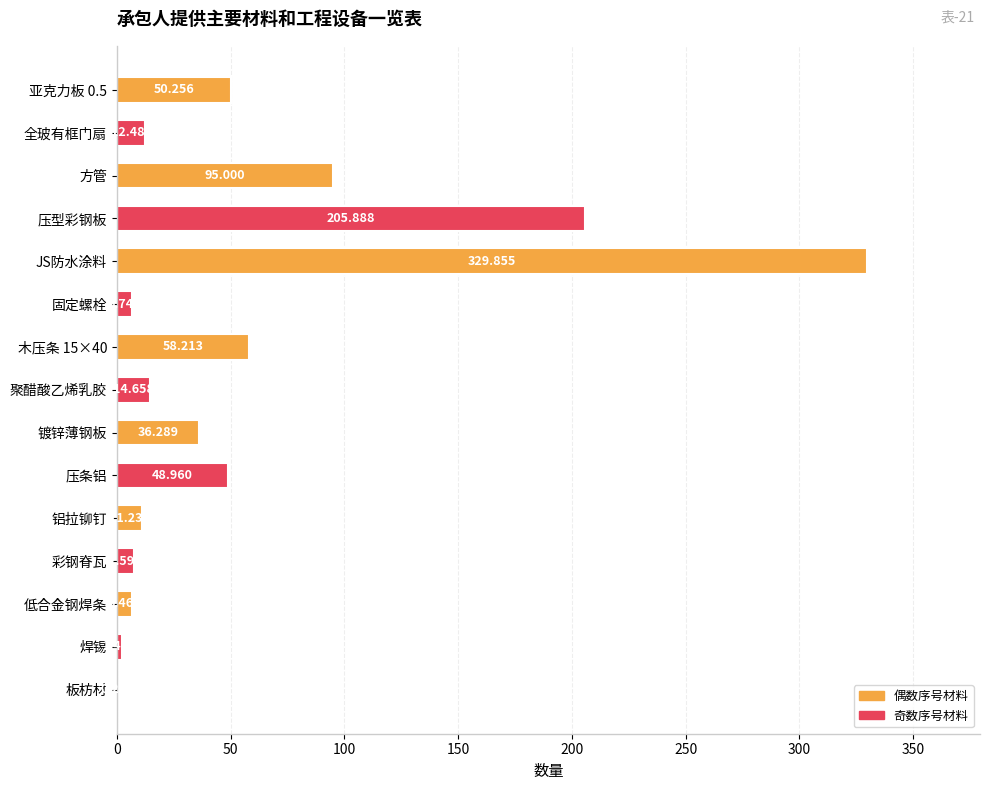

Which has a higher value, JS防水涂料 or 焊锡?

JS防水涂料